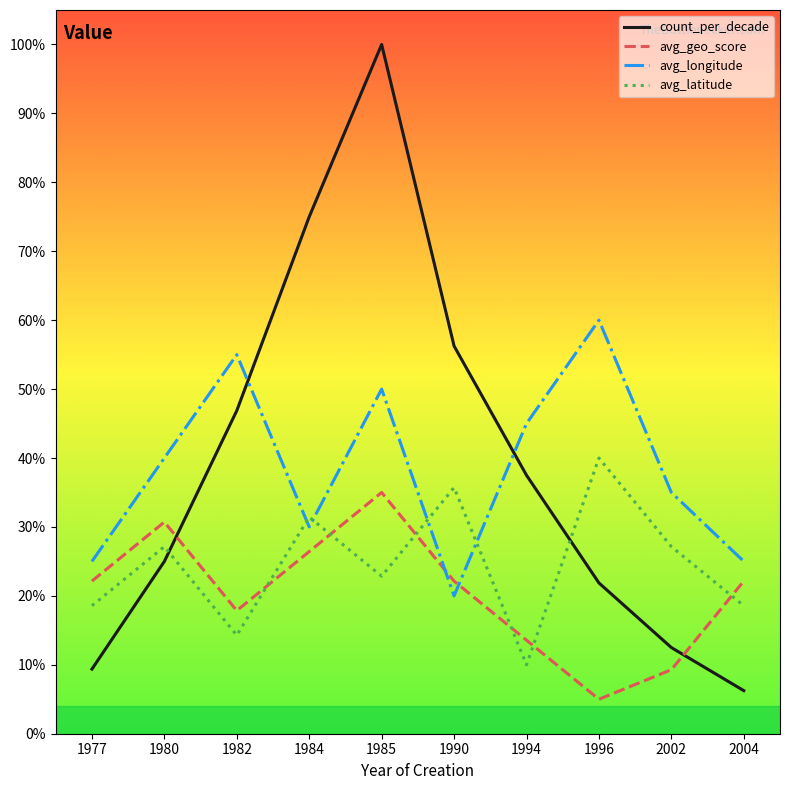

What are all the series names shown in the legend?

count_per_decade, avg_geo_score, avg_longitude, avg_latitude